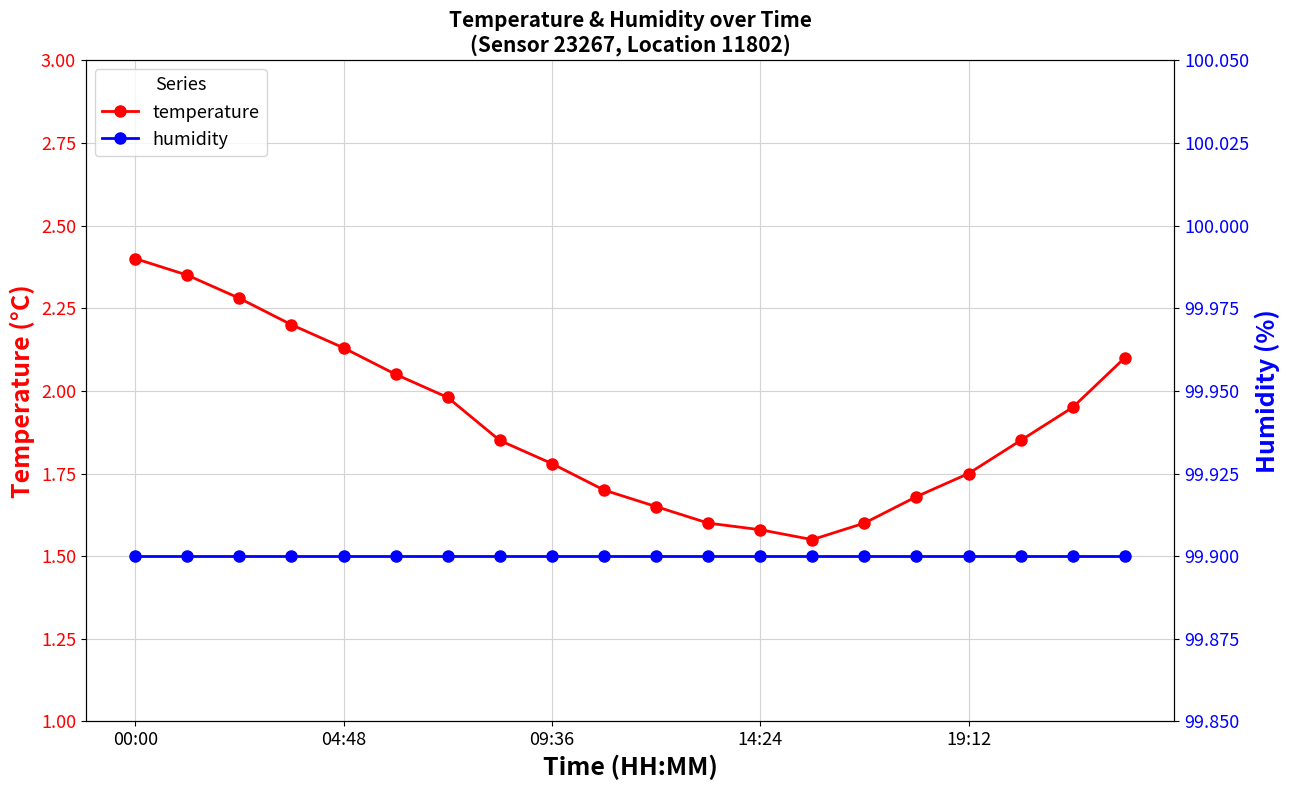

At which label does temperature reach its peak?

00:00